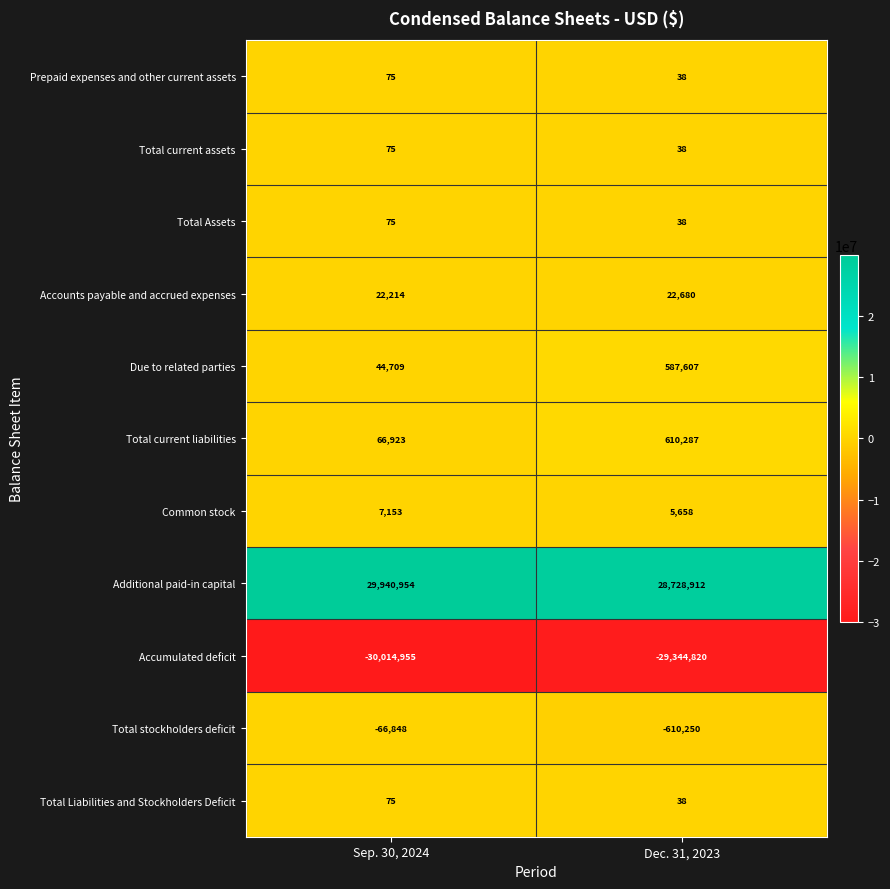

Is the value of Due to related parties at Dec. 31, 2023 greater than the value of Accumulated deficit at Dec. 31, 2023?

Yes